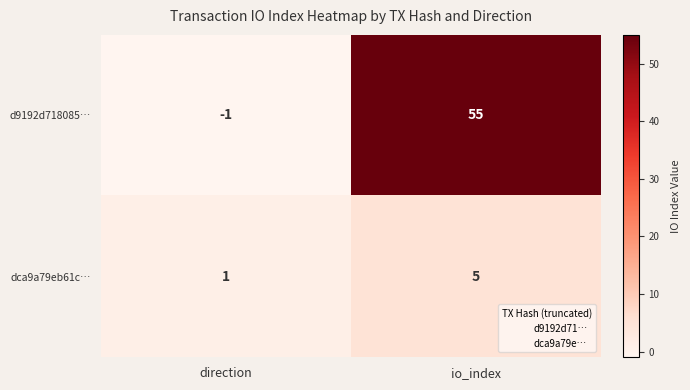

What is the difference between the maximum and minimum values in the d9192d718085… series?

56